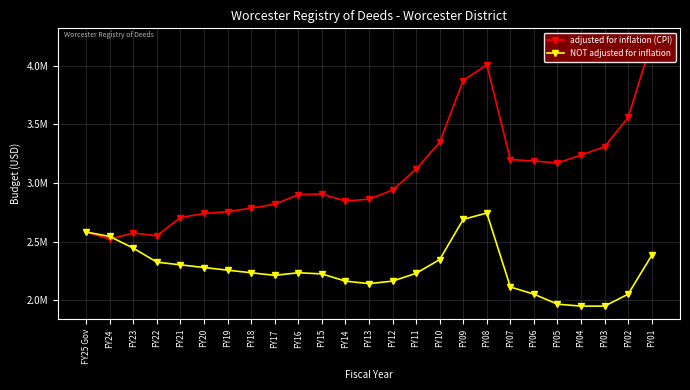

Rank the series at FY05 from lowest to highest value.

NOT adjusted for inflation, adjusted for inflation (CPI)